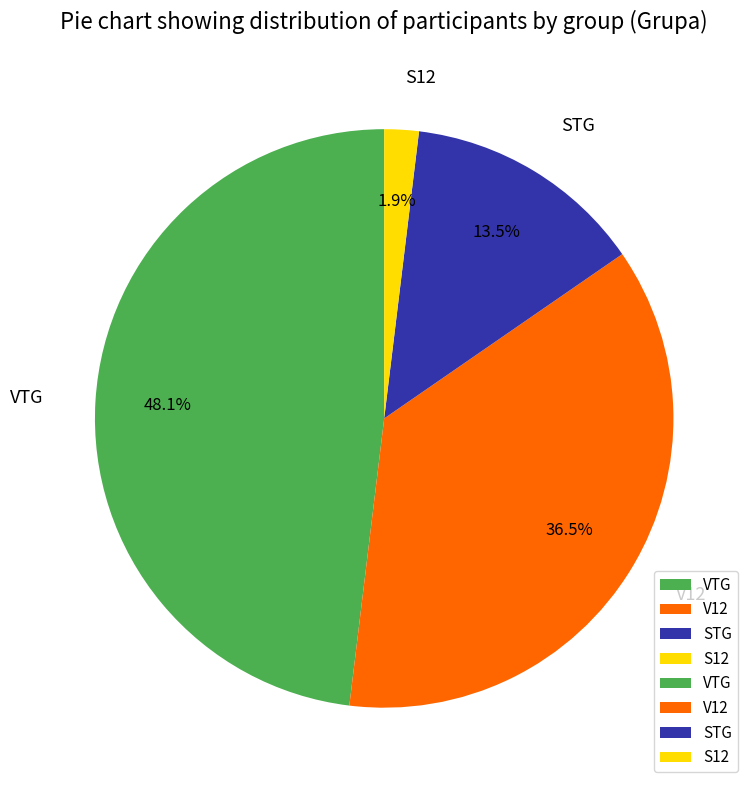

Rank the categories by value from highest to lowest.

VTG, V12, STG, S12